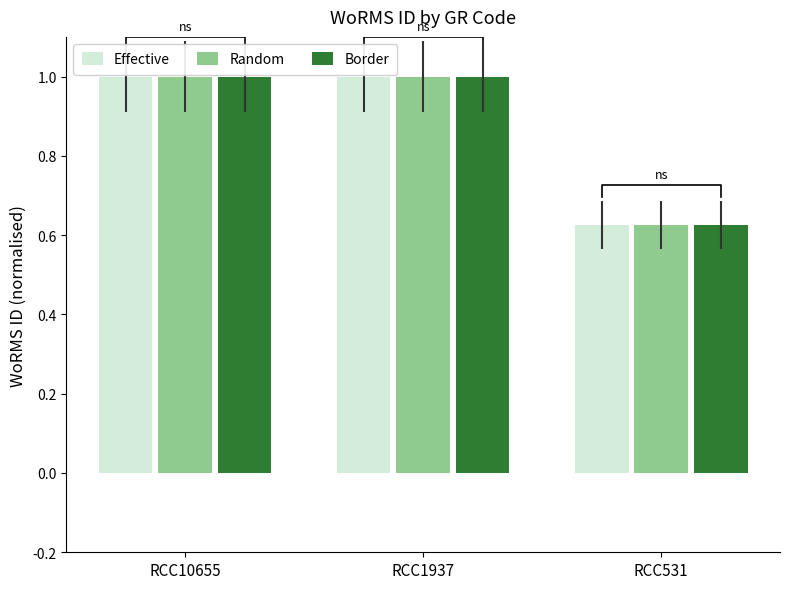

Which label corresponds to the largest value in the chart?

RCC1937